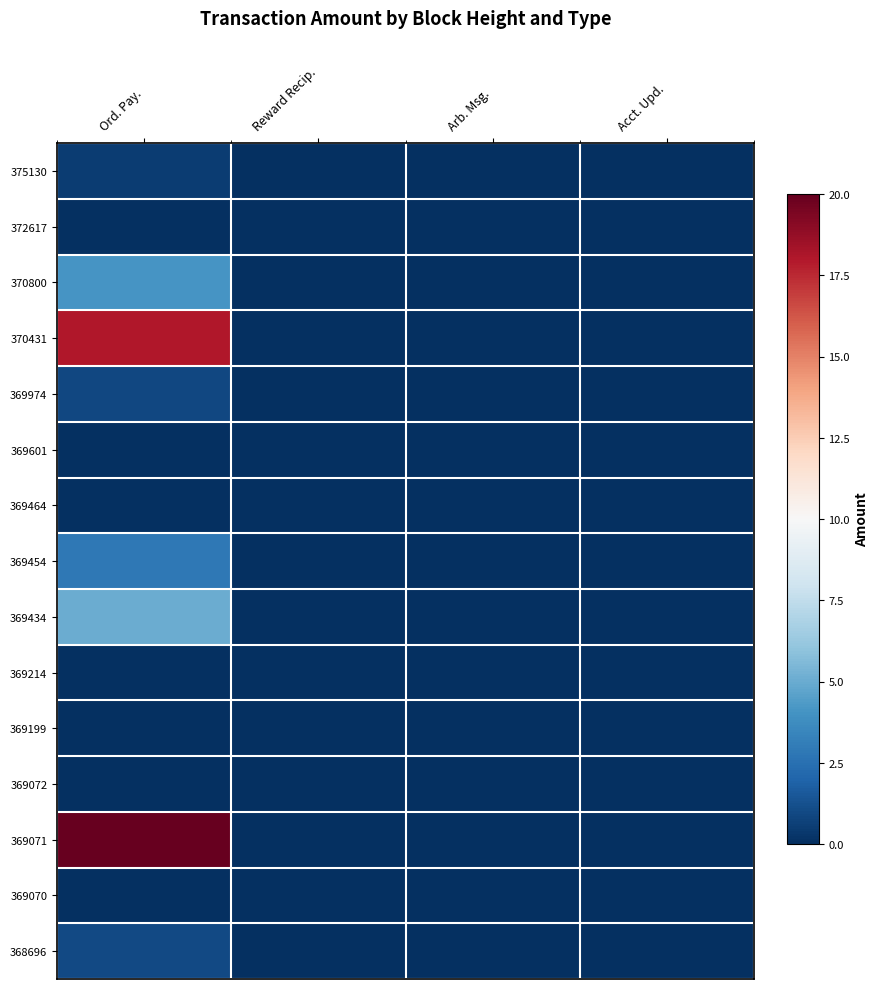

How many categories are shown in the chart?

4